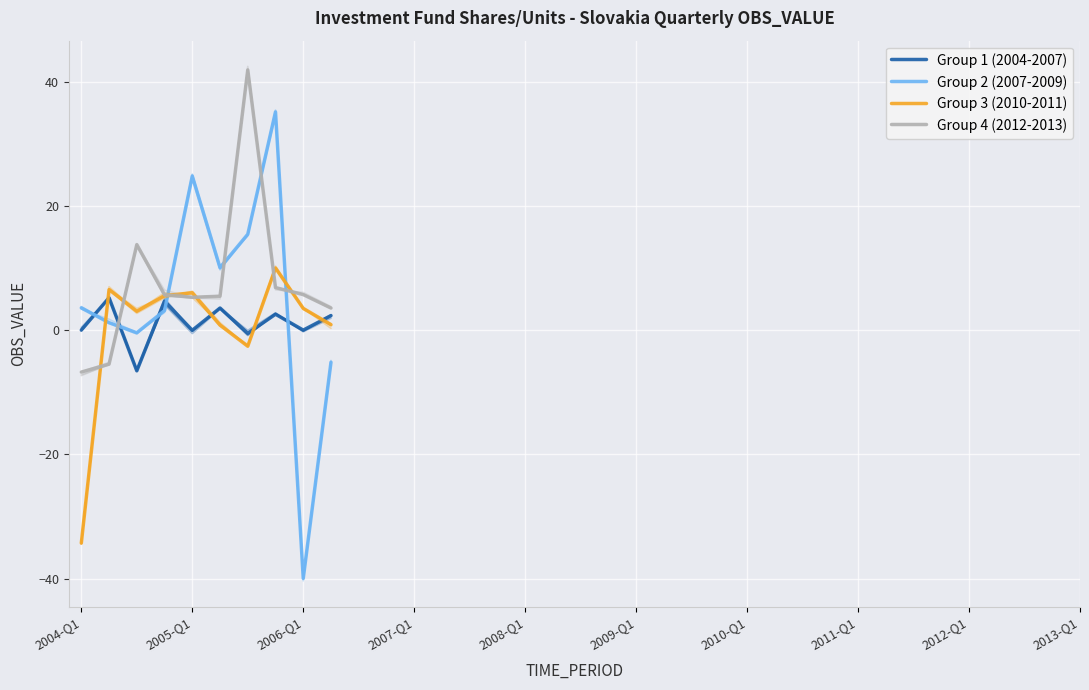

Reading left to right, transcribe all the data shown in this chart.

Group 1 (2004-2007): 0.0	5.2	-6.6	4.7	-0.0	3.6	-0.5	2.6	-0.0	2.3
Group 2 (2007-2009): 3.6	1.2	-0.4	3.1	24.8	10.0	15.4	35.1	-40.0	-5.2
Group 3 (2010-2011): -34.3	6.5	3.0	5.5	6.0	0.8	-2.6	10.0	3.5	0.9
Group 4 (2012-2013): -6.8	-5.5	13.8	5.7	5.3	5.4	41.9	6.8	5.7	3.5